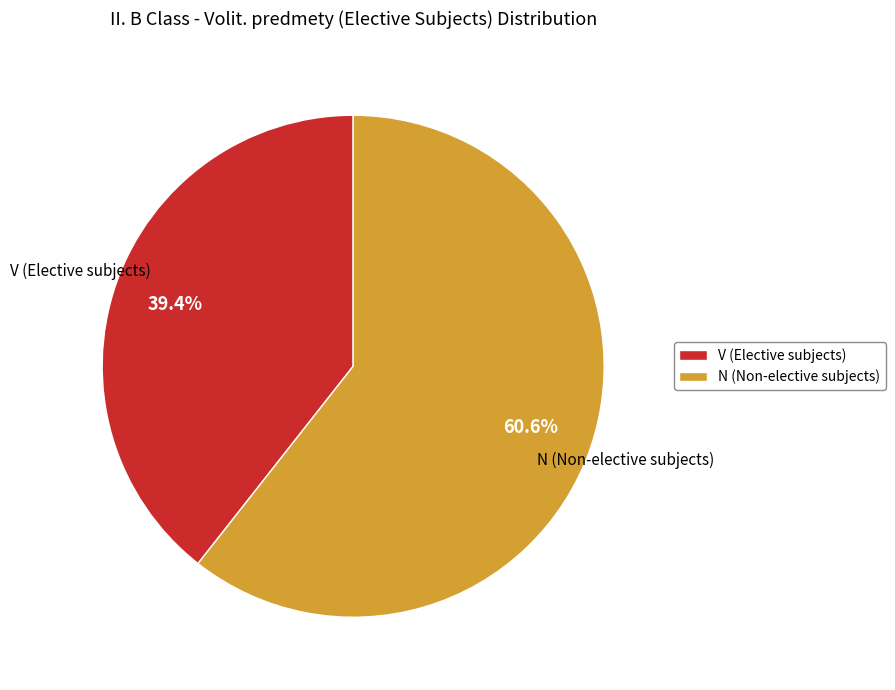

Does any single category account for the majority?

Yes